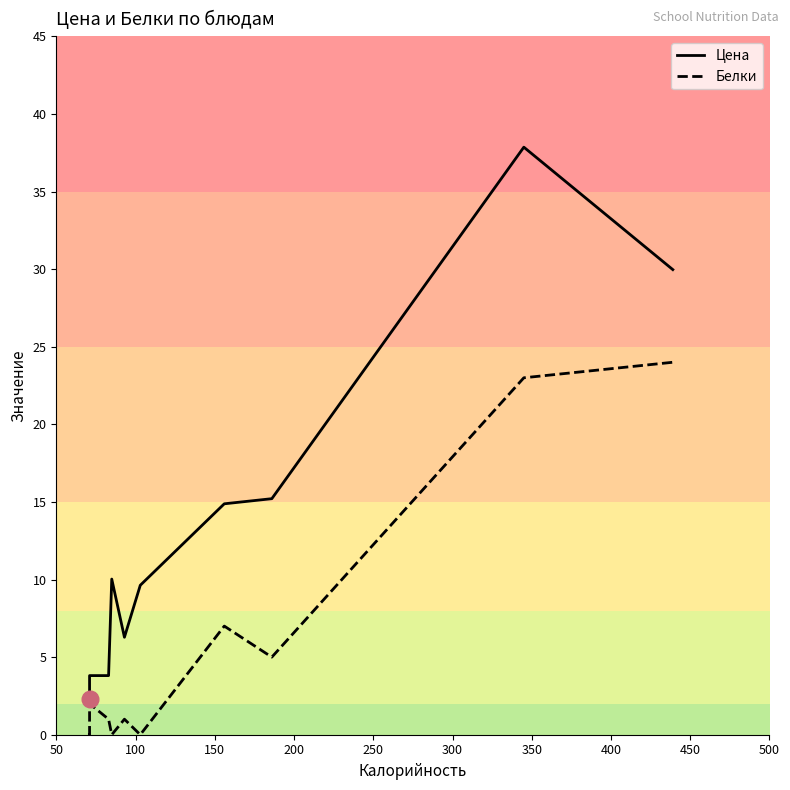

The value of Белки at 250 is -15.2. True or false?

False